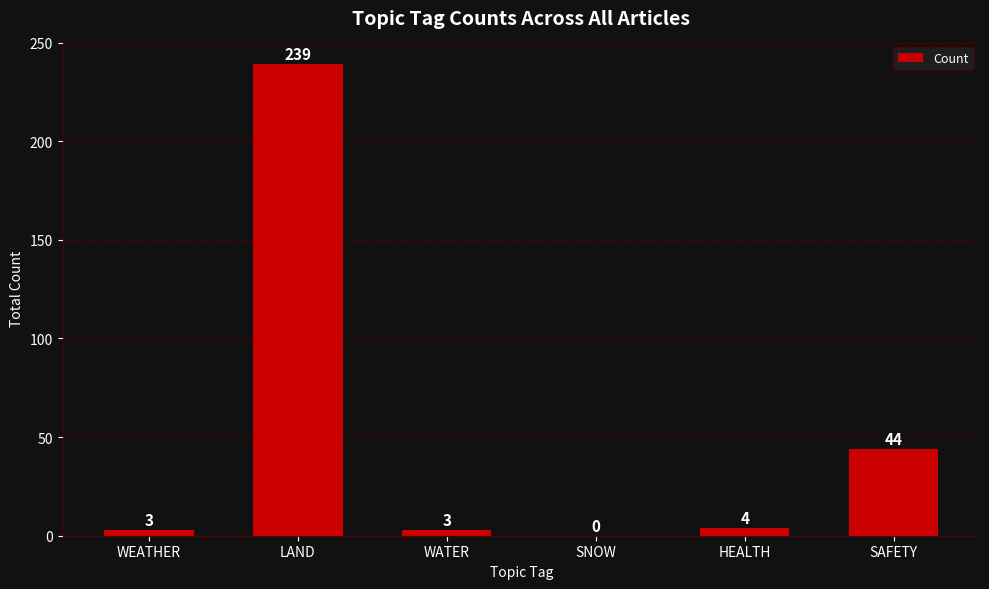

Reading left to right, transcribe all the data shown in this chart.

WEATHER=3	LAND=239	WATER=3	SNOW=0	HEALTH=4	SAFETY=44